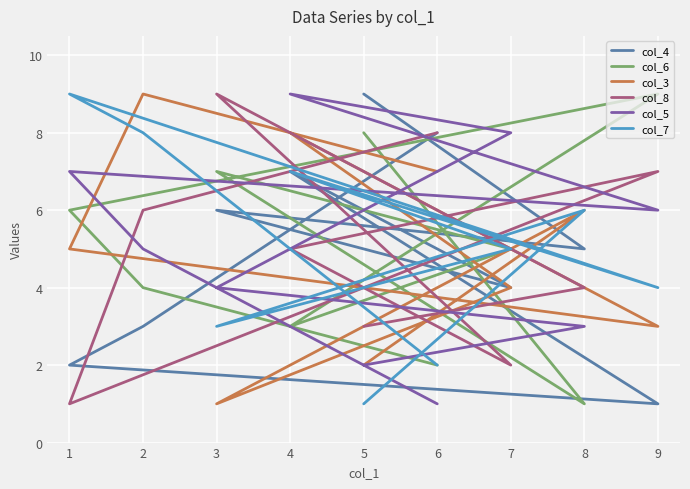

How many interior local peaks does the col_8 series have?

2